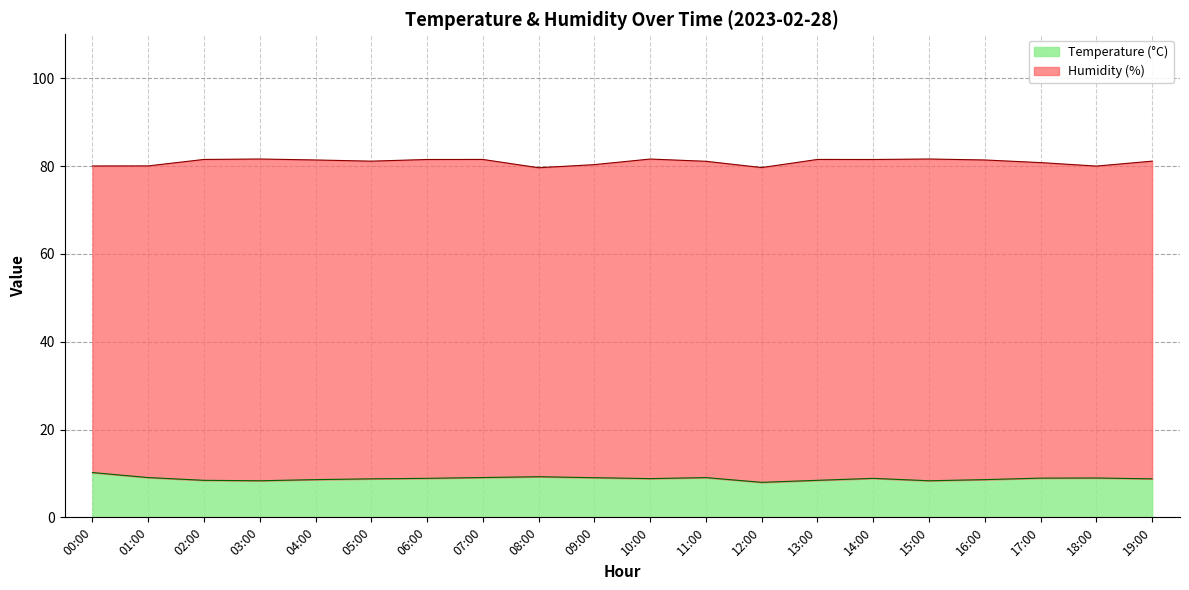

Which label corresponds to the largest value in the chart?

00:00